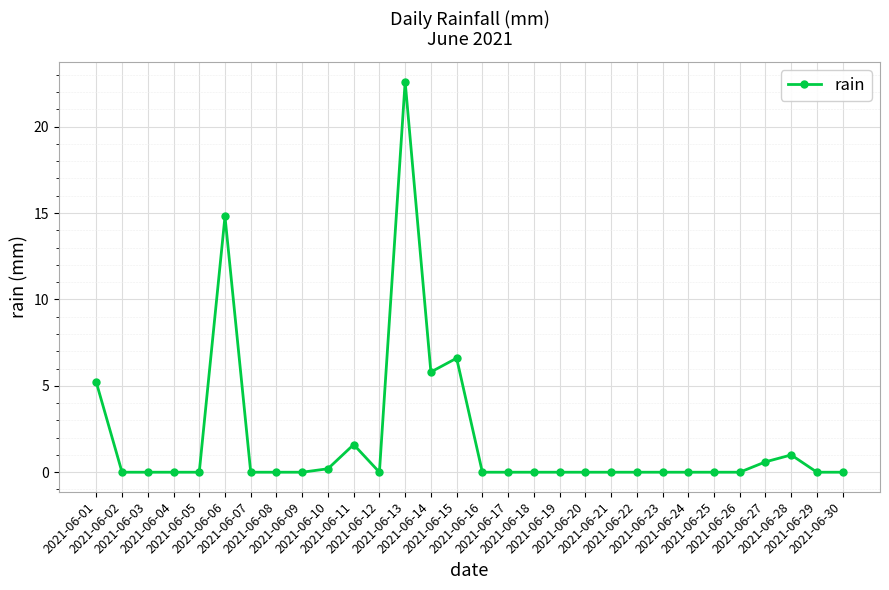

Reading left to right, list all the values displayed in this chart.

5.2	0.0	0.0	0.0	0.0	14.8	0.0	0.0	0.0	0.2	1.6	0.0	22.6	5.8	6.6	0.0	0.0	0.0	0.0	0.0	0.0	0.0	0.0	0.0	0.0	0.0	0.6	1.0	0.0	0.0